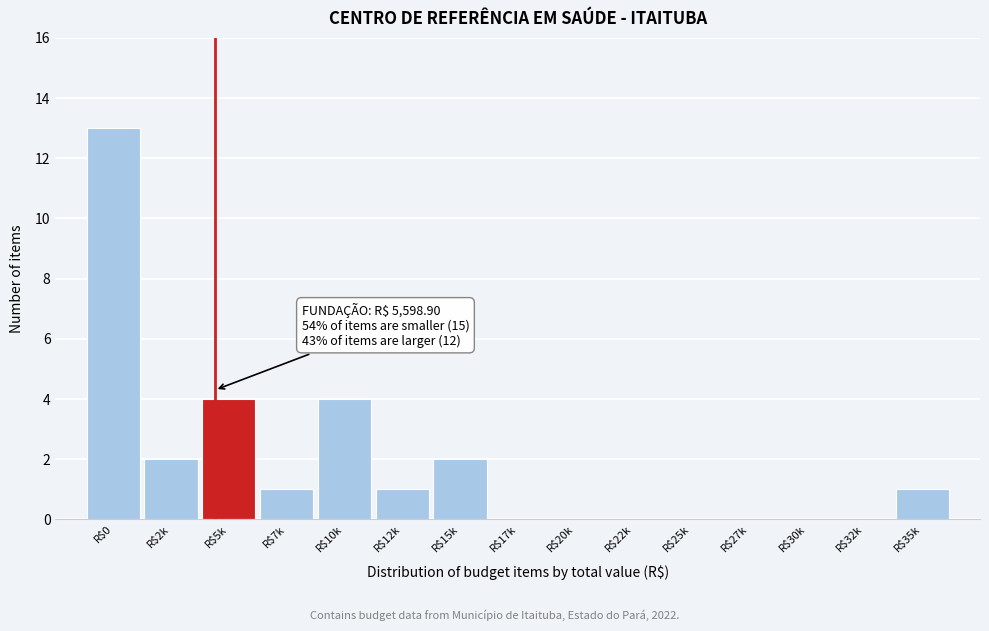

What is the greatest value displayed?

13